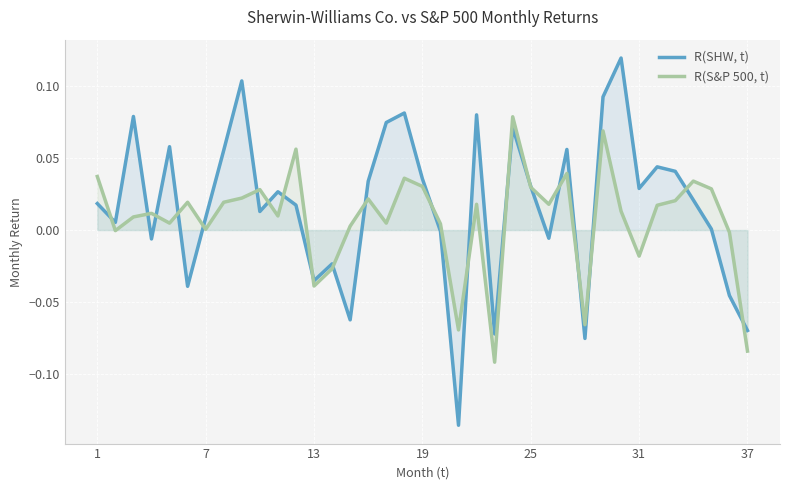

Which series has the largest range (max minus min)?

R(SHW, t)